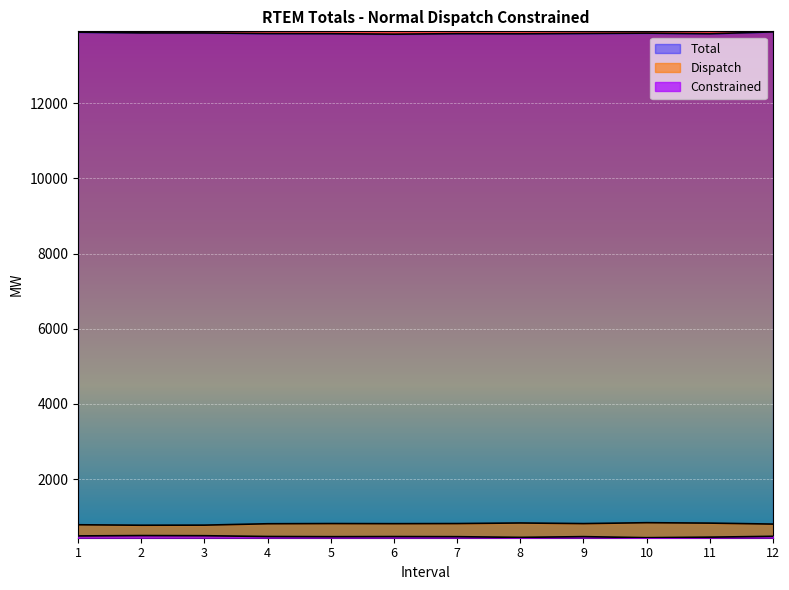

What is the value of the Dispatch point at the 11th from the left?

831.1